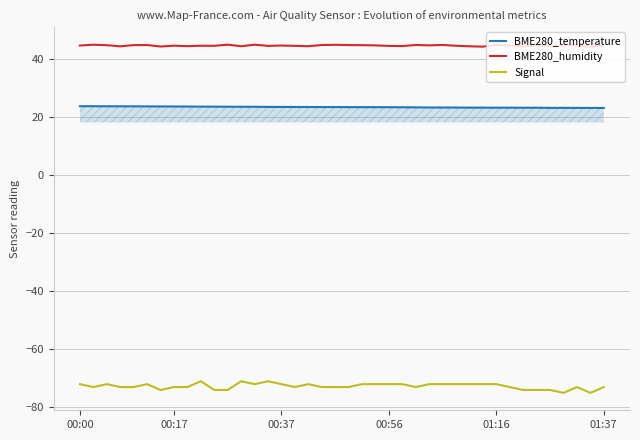

Which series has the largest total across all categories?

BME280_humidity